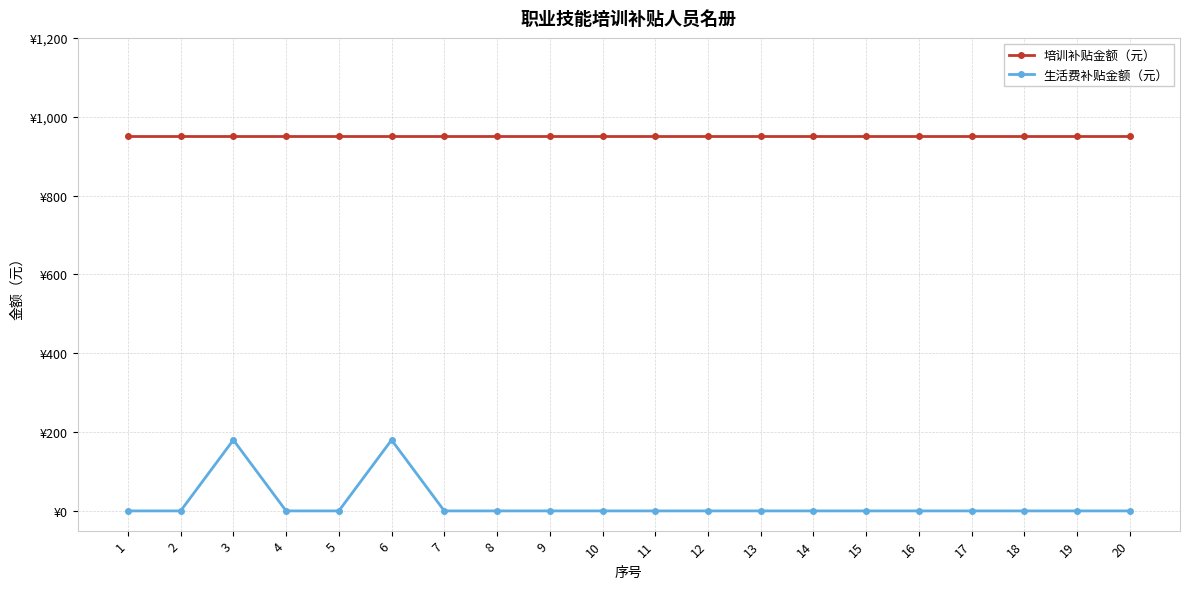

What are all the series names shown in the legend?

培训补贴金额（元）, 生活费补贴金额（元）